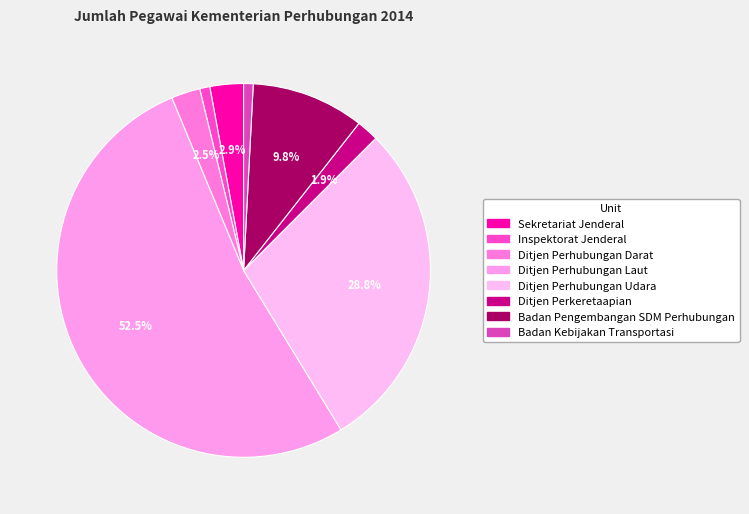

True or false: Ditjen Perkeretaapian accounts for 2% of the total.

True